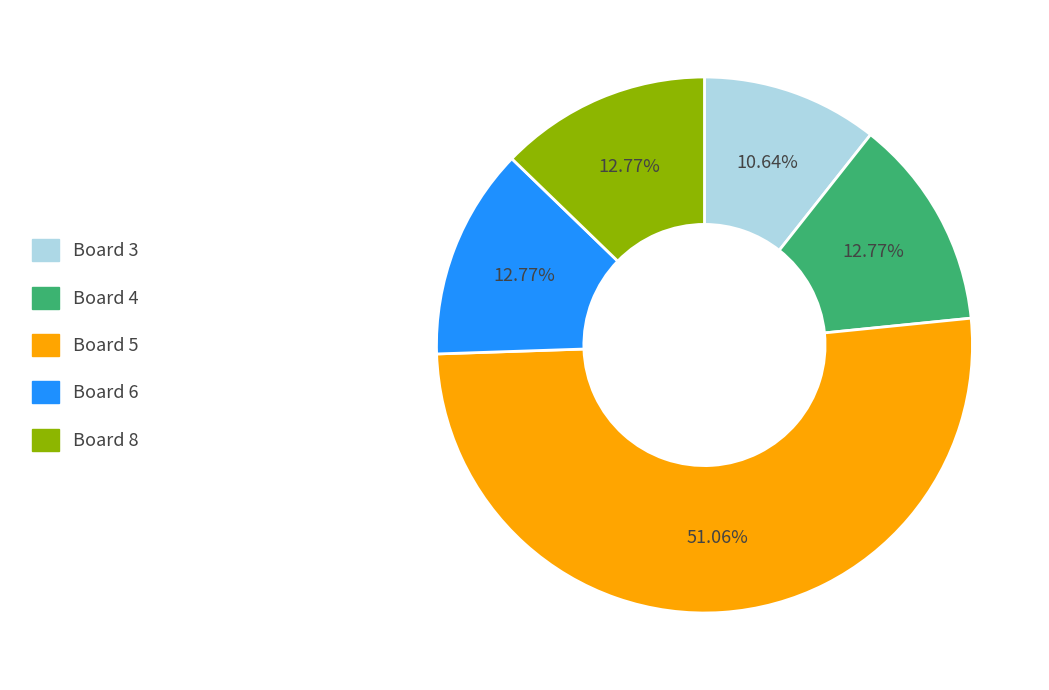

Is it true that Board 5 is 51% of the pie?

True